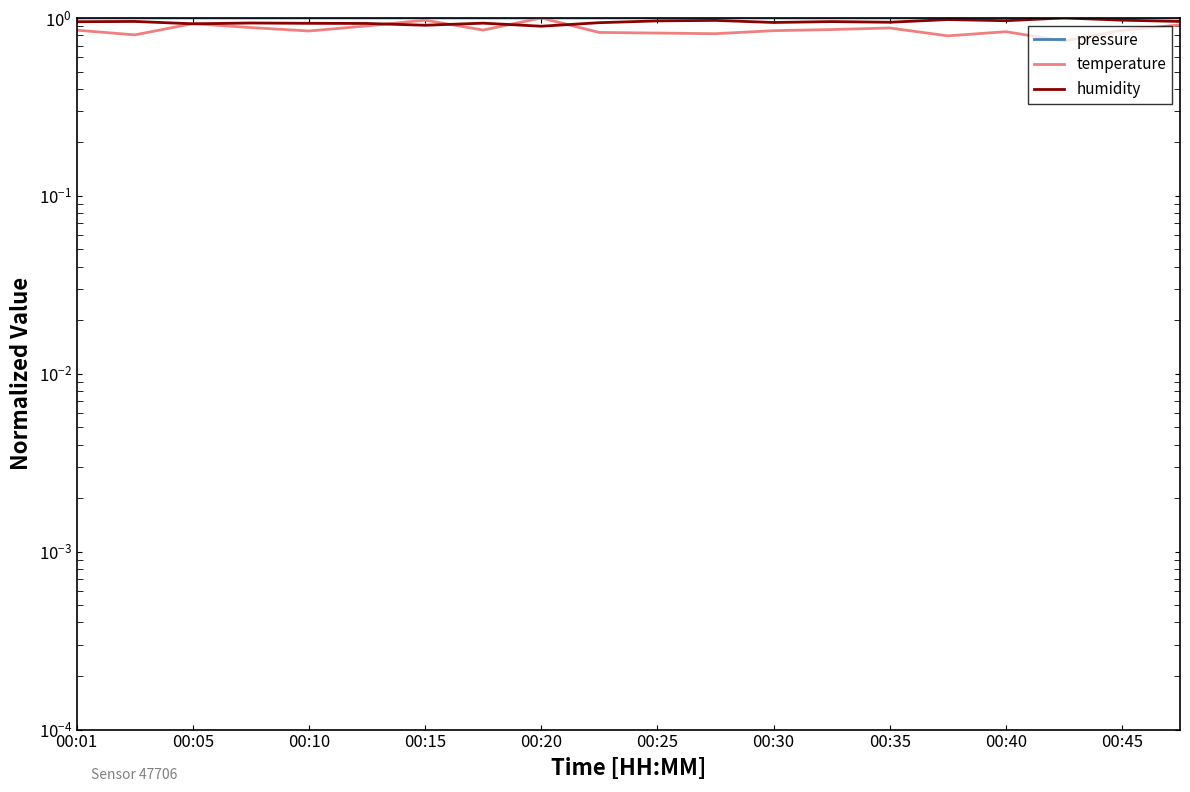

True or false: humidity and temperature cross at least once.

True